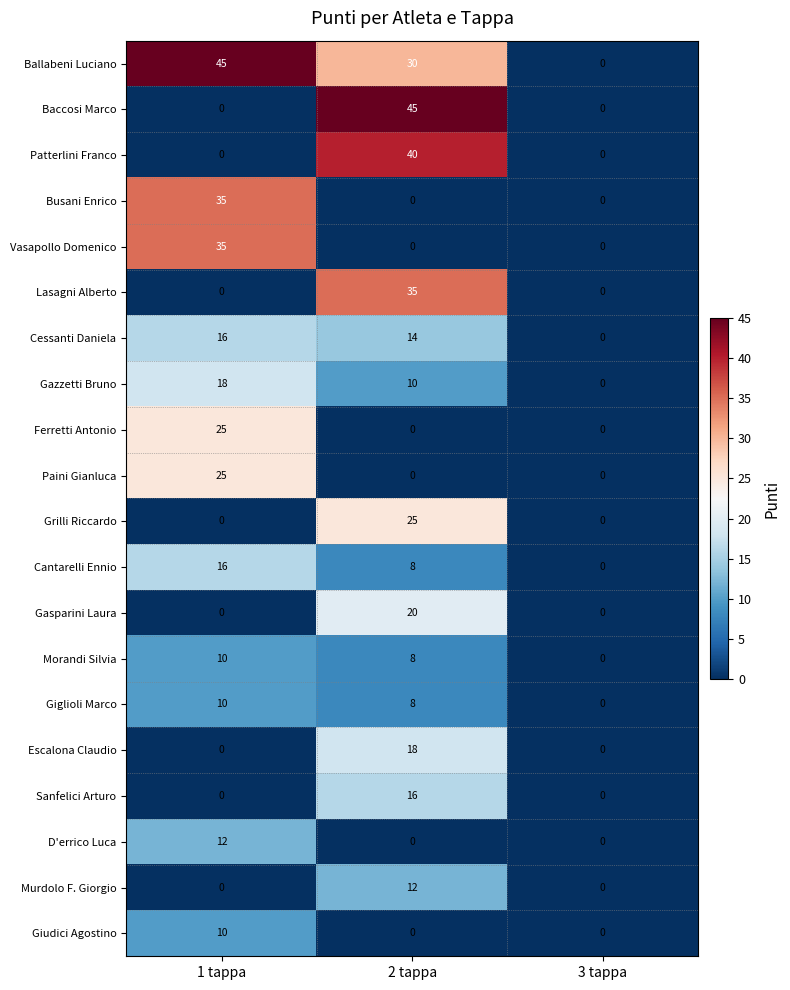

What is the sum of the Cantarelli Ennio values at 2 tappa and 3 tappa?

8